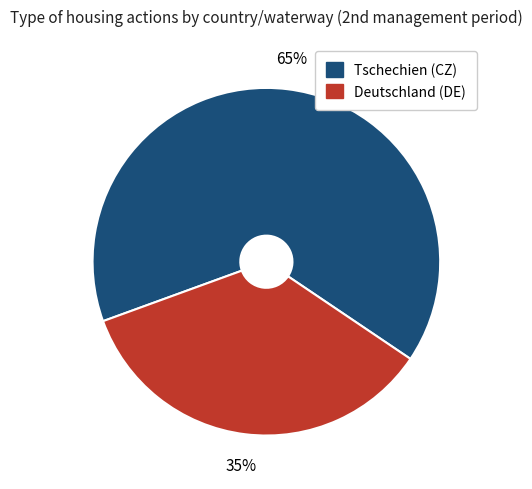

How many slices are in this pie chart?

2